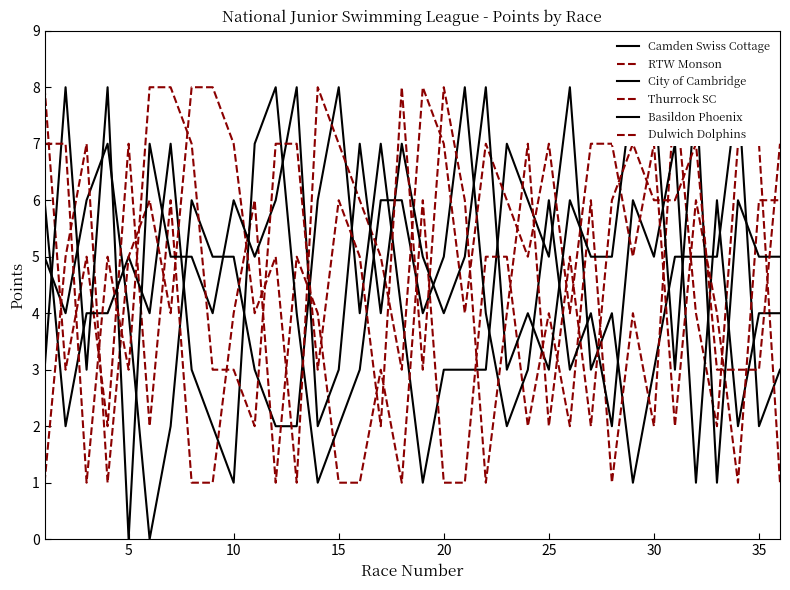

What is the difference between the maximum and second lowest values in the Basildon Phoenix series?

7